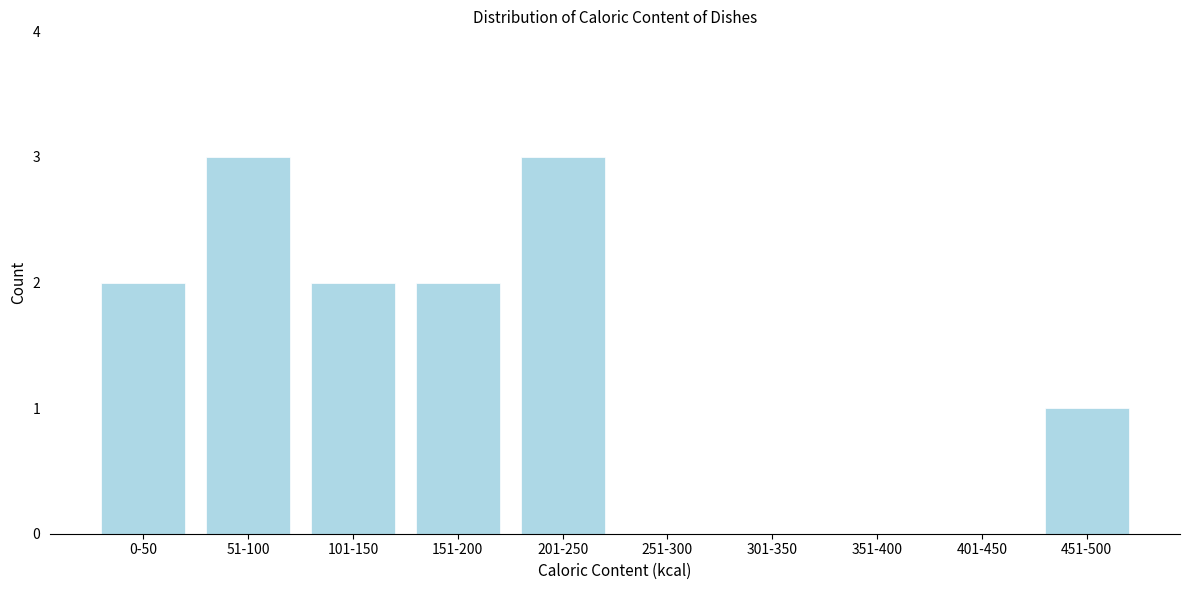

Reading left to right, list all the values displayed in this chart.

0-50=2	51-100=3	101-150=2	151-200=2	201-250=3	251-300=0	301-350=0	351-400=0	401-450=0	451-500=1